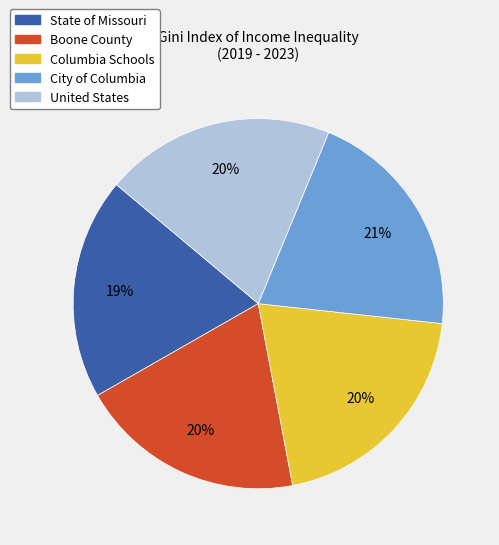

To the nearest percent, what portion does Boone County represent?

20%